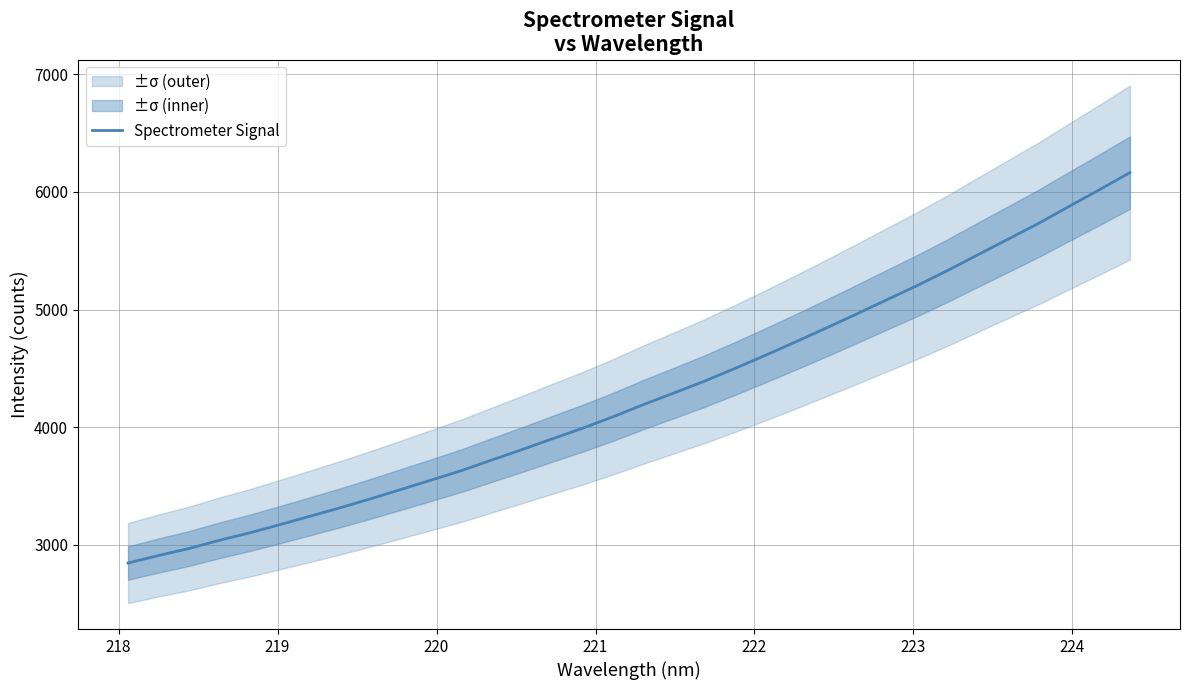

What is the lowest value of the Spectrometer Signal series?

2844.4